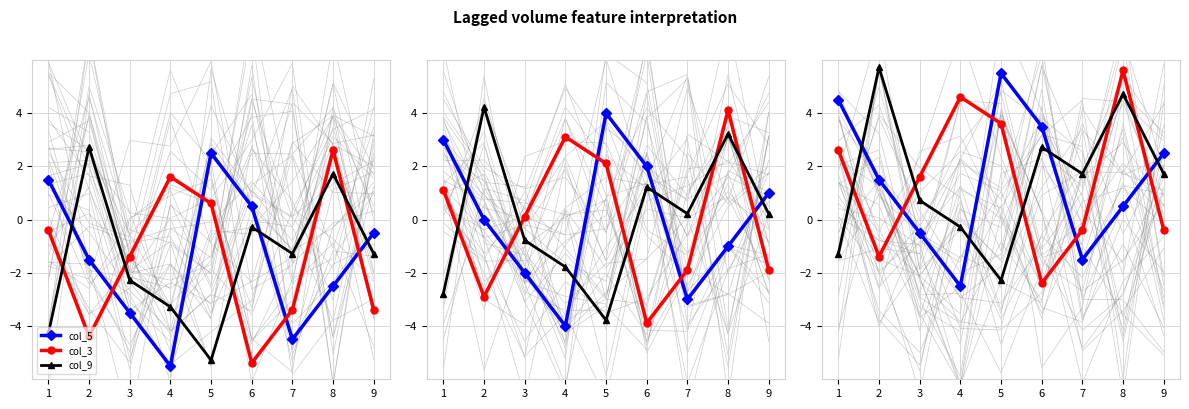

What is the value of the col_5 point at the 6th from the left?

3.5